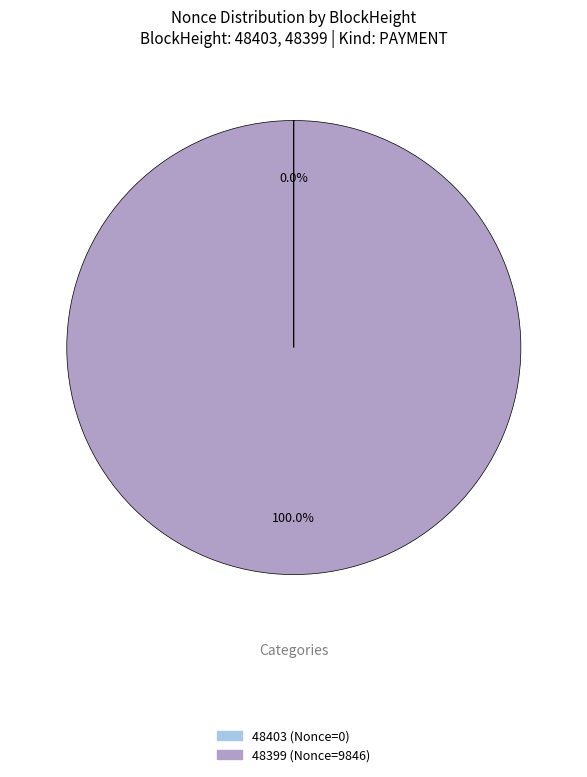

Which category accounts for the majority?

48399